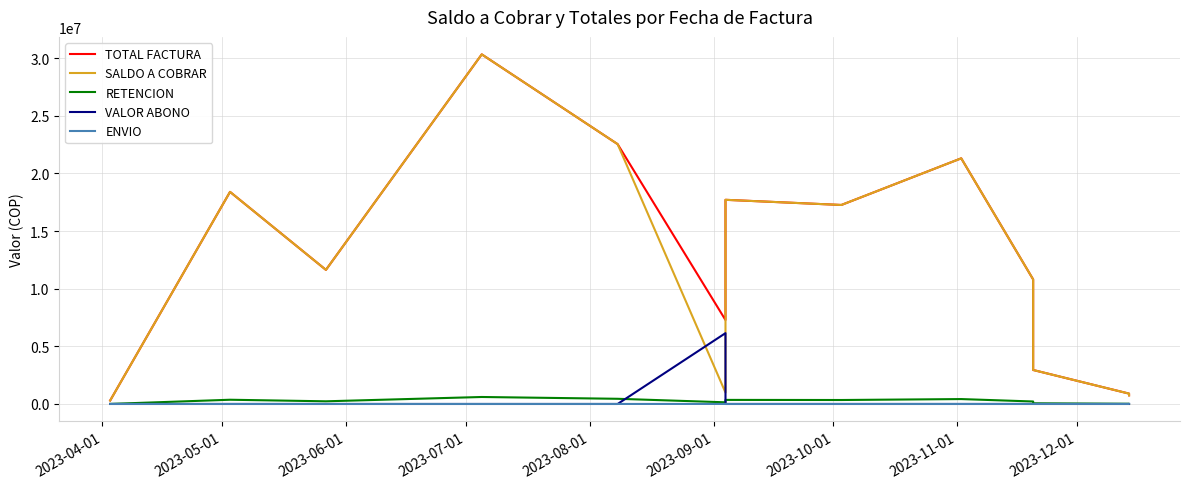

List the series in order of their peak value, lowest first.

ENVIO, RETENCION, VALOR ABONO, TOTAL FACTURA, SALDO A COBRAR